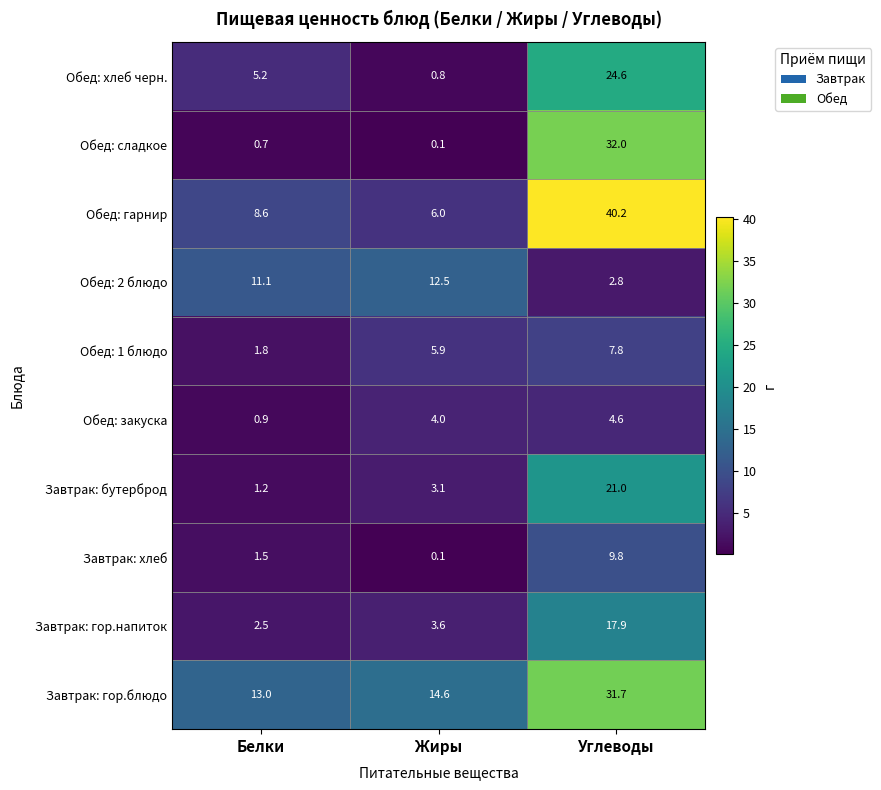

Where is Обед: 1 блюдо nearest to the value 4?

Жиры